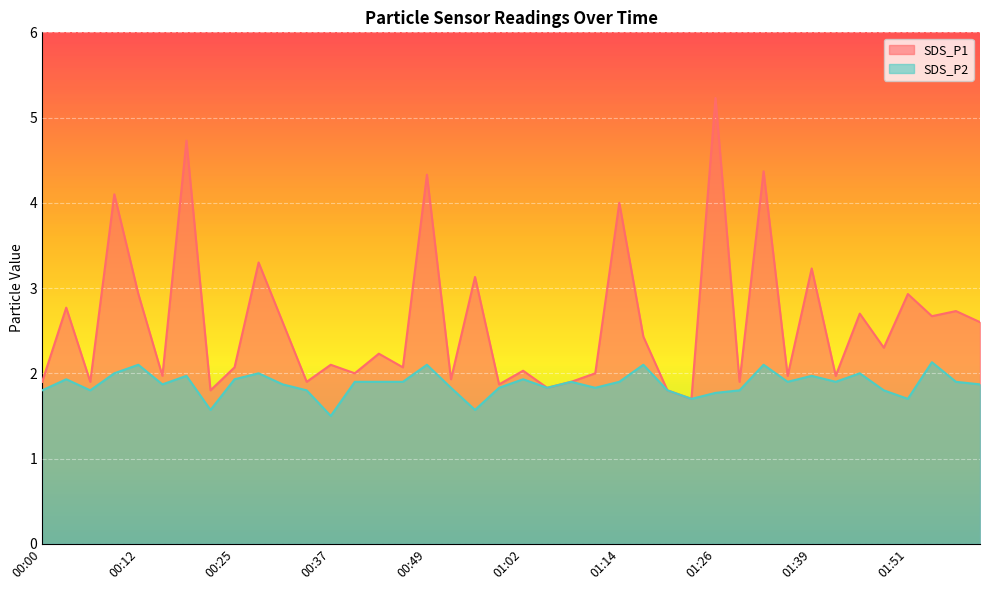

What value does the SDS_P2 series have at 00:37?

1.5